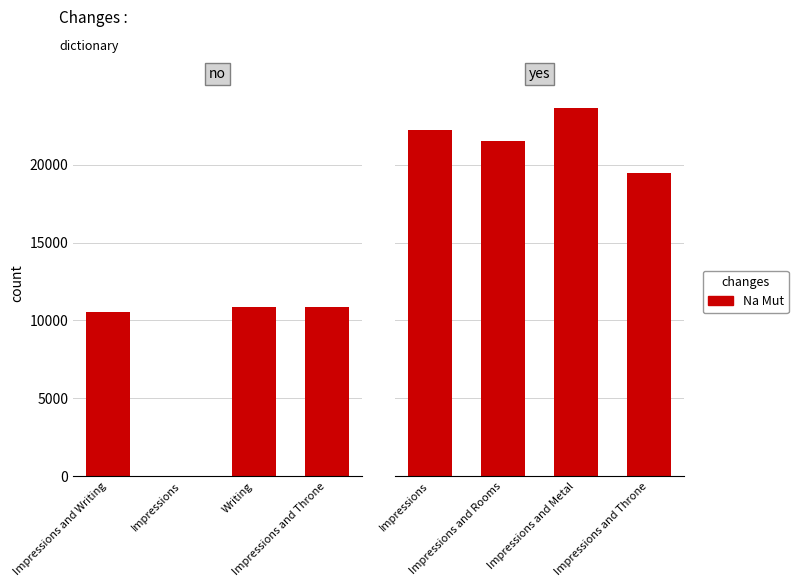

What position from the left is Impressions and Throne?

4